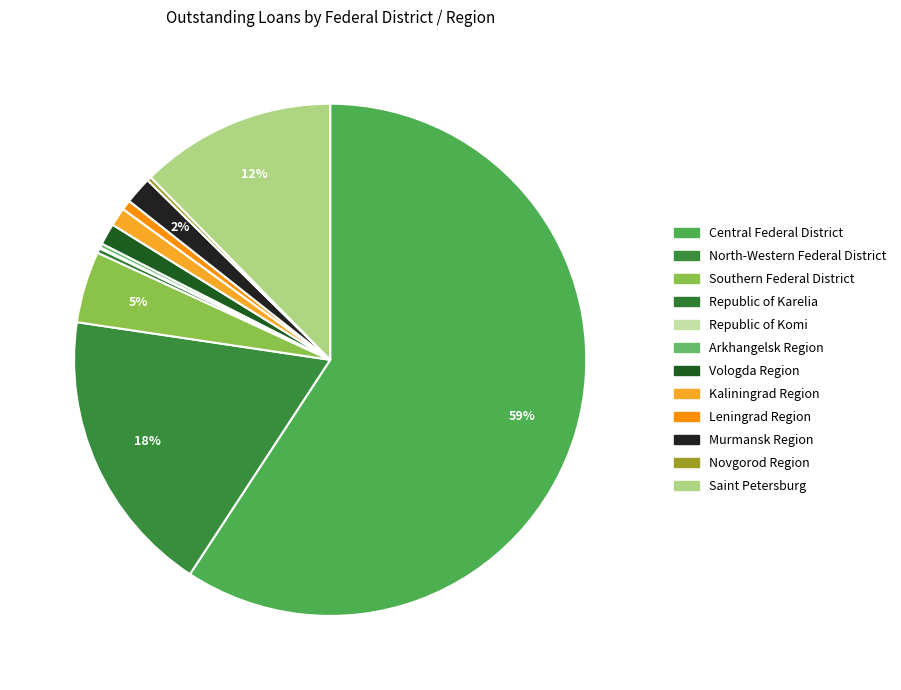

Which category accounts for the majority?

Central Federal District